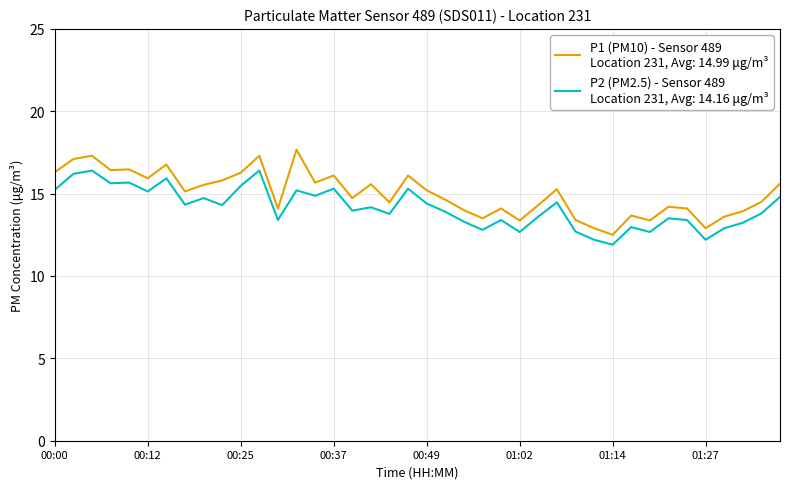

Does the chart have visible grid lines?

Yes